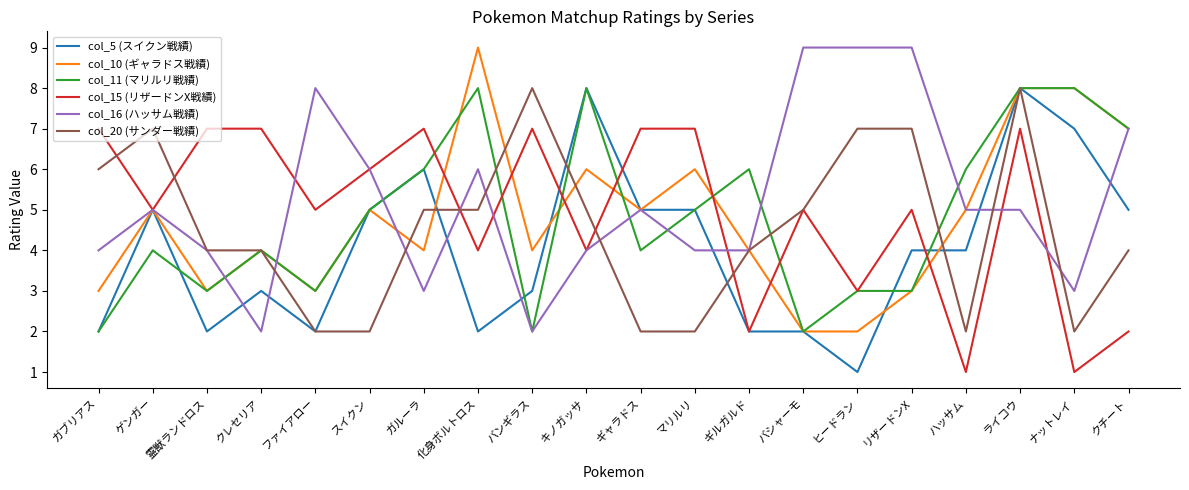

The col_11 (マリルリ戦績) series shows 4 at ファイアロー. True or false?

False